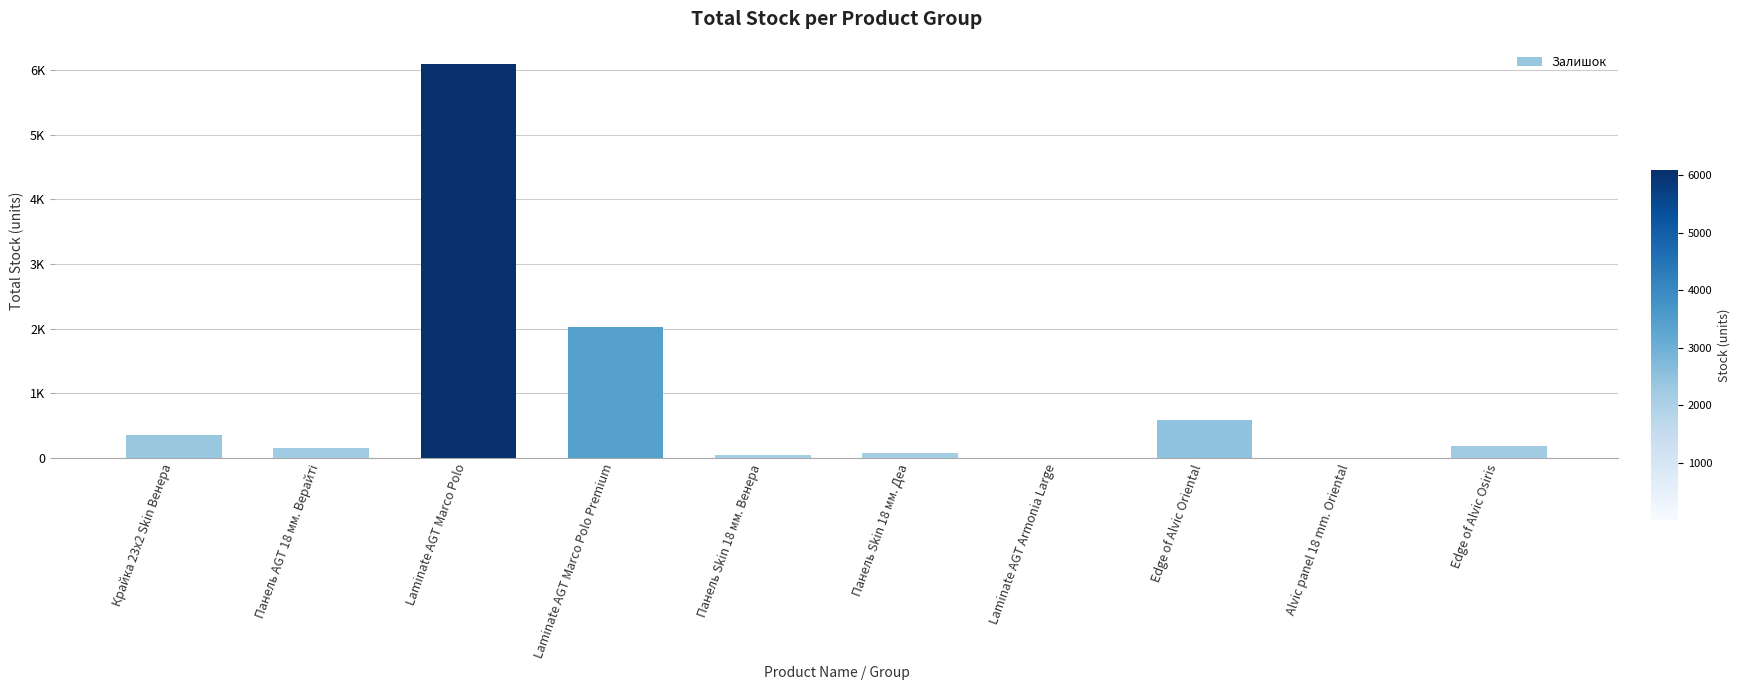

What is the change in value from Панель Skin 18 мм. Венера to Edge of Alvic Oriental?

+549